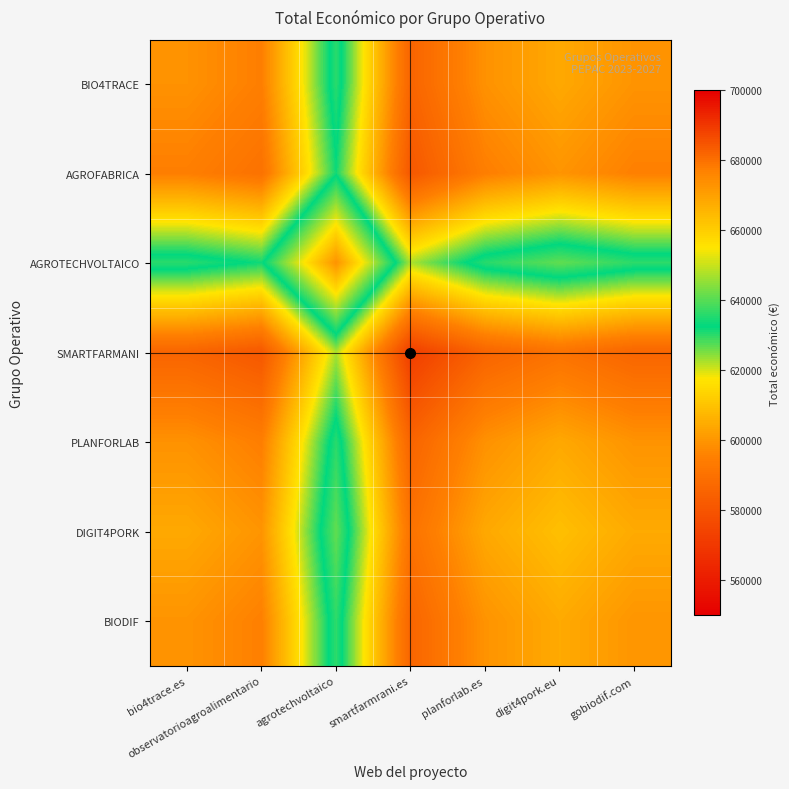

Count the number of categories in the chart.

7